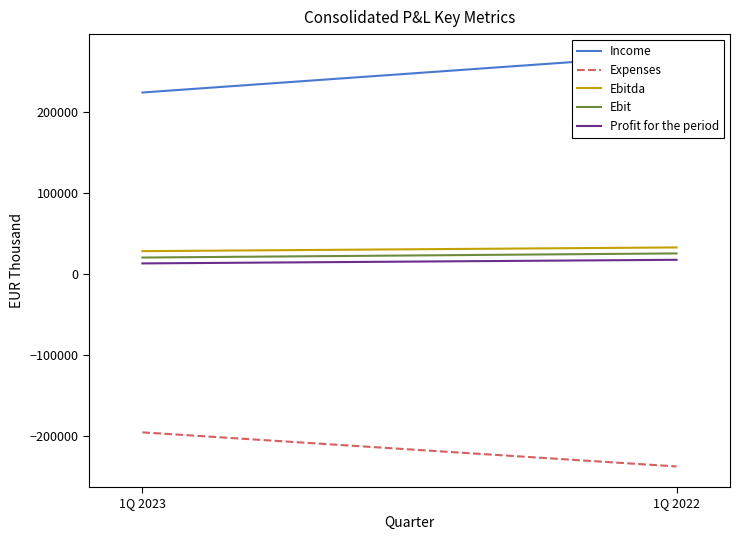

List the labels in order of Ebit value, largest first.

1Q 2022, 1Q 2023